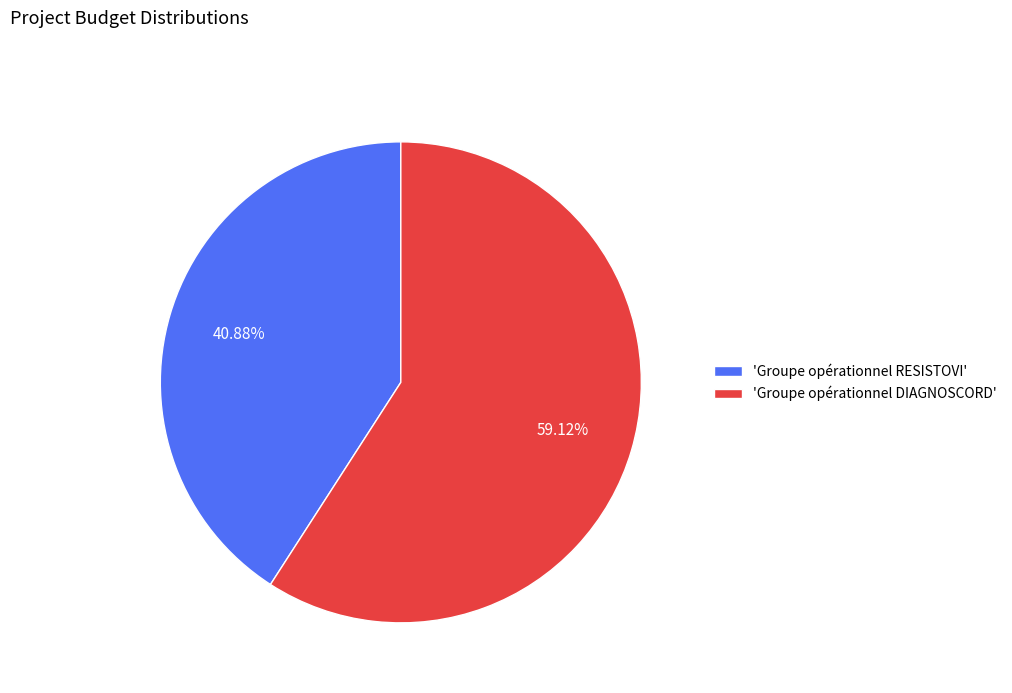

Rank the categories by value from lowest to highest.

'Groupe opérationnel RESISTOVI', 'Groupe opérationnel DIAGNOSCORD'